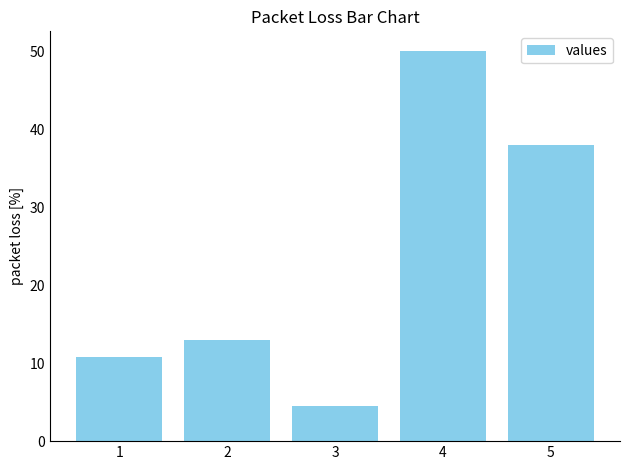

How many bars are there in total?

5